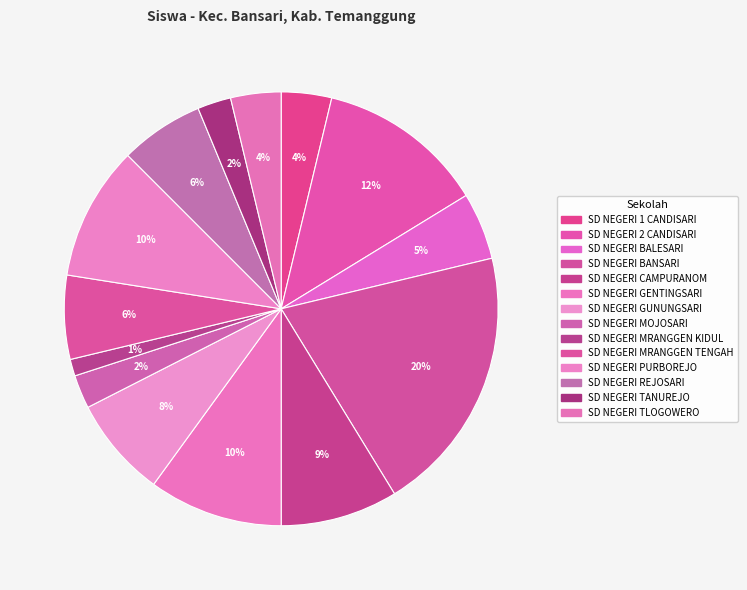

Is the sum of SD NEGERI 1 CANDISARI and SD NEGERI BALESARI greater than half?

No